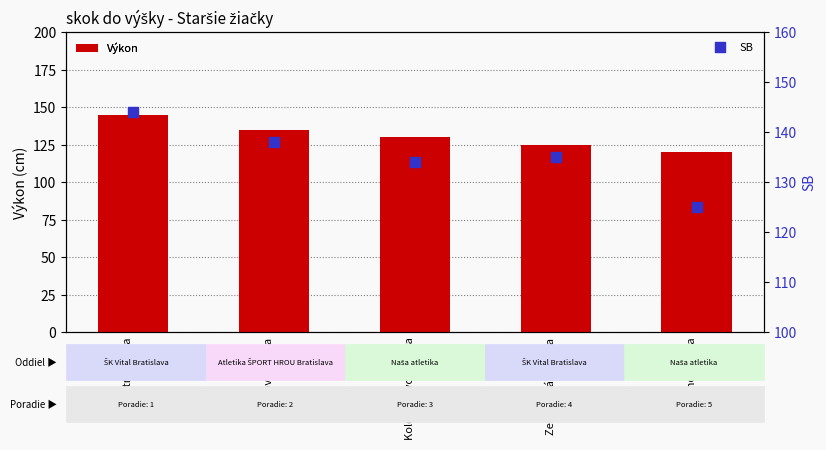

Is the value of Výkon at Kolozsvaryova Jana greater than the value of SB at Mnichova Ema?

Yes